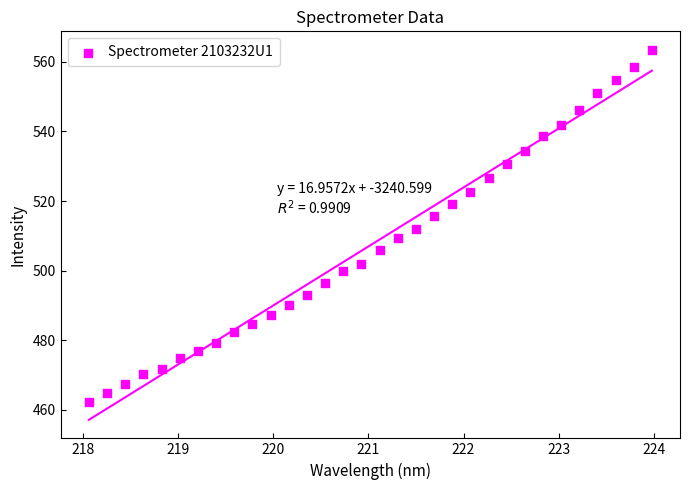

What is the range of Y values (max minus min)?

101.3